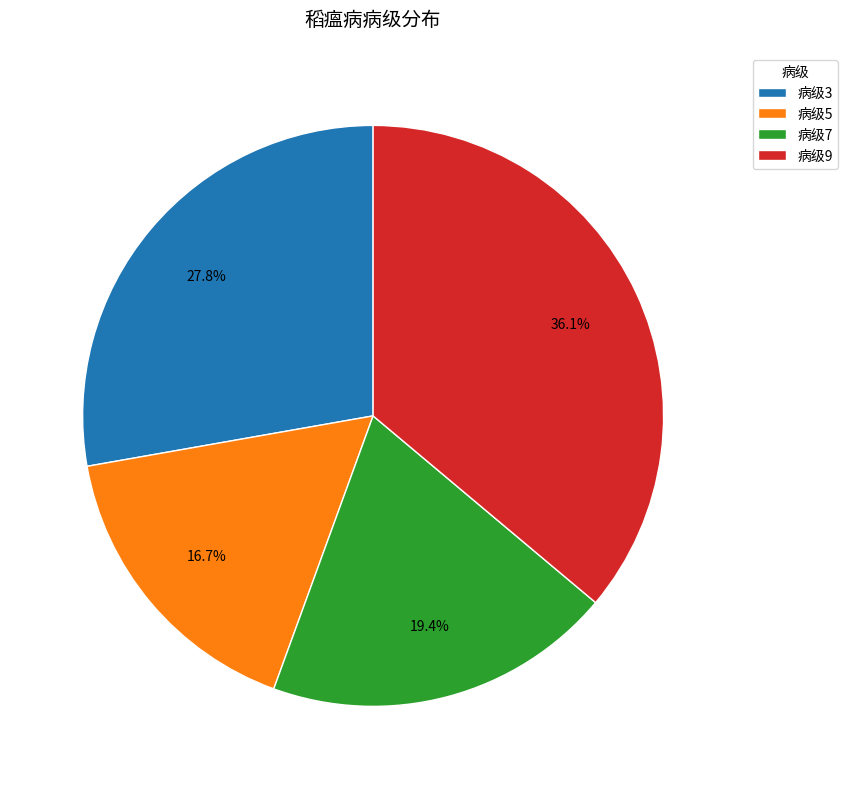

Which category has the biggest portion of the pie?

病级9